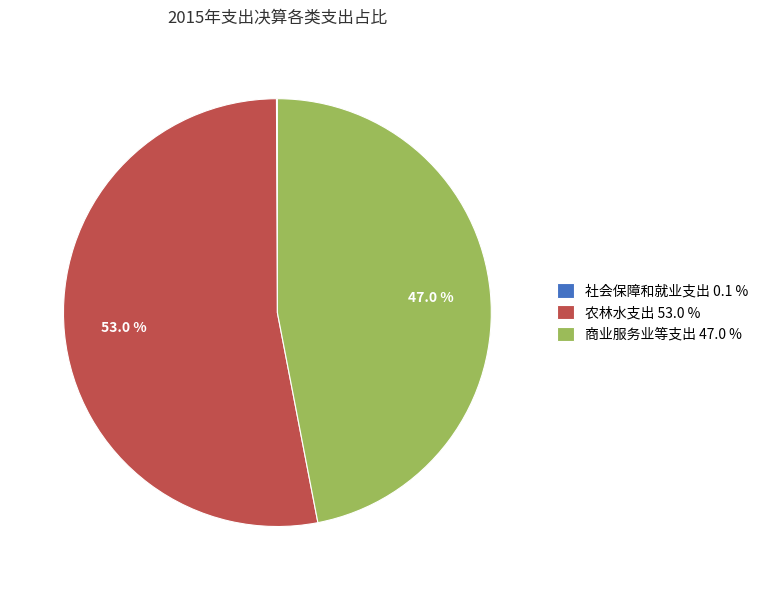

Does 商业服务业等支出 47.0 % represent more than half of the total?

No